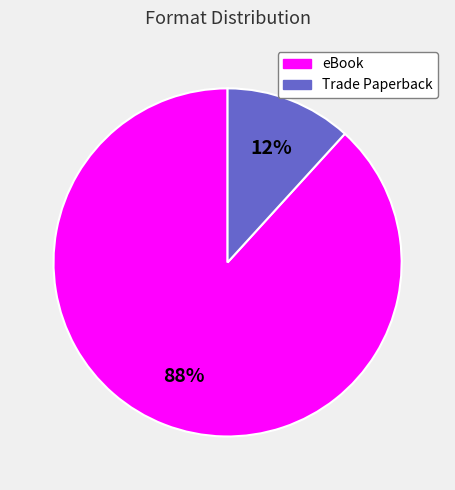

To the nearest percent, what portion does eBook represent?

88%